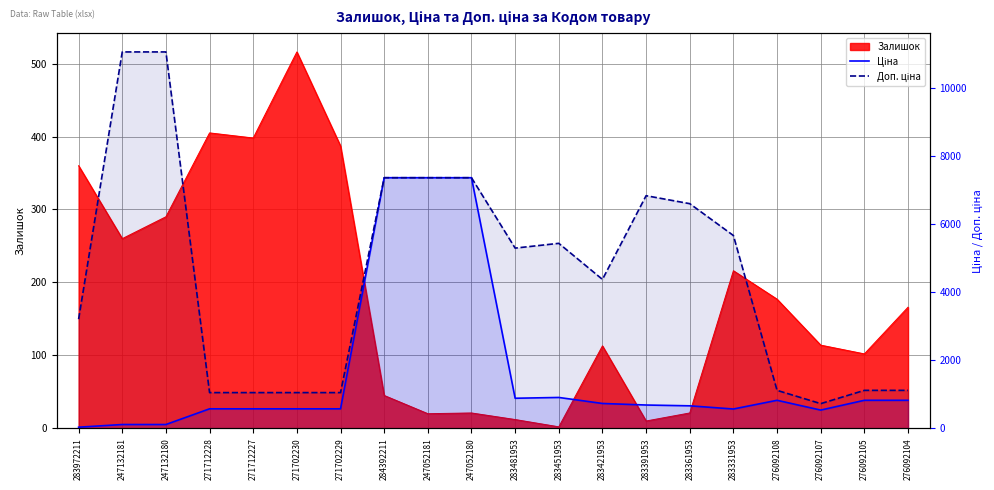

Is it true that Ціна equals 313.3 at 271702230?

False